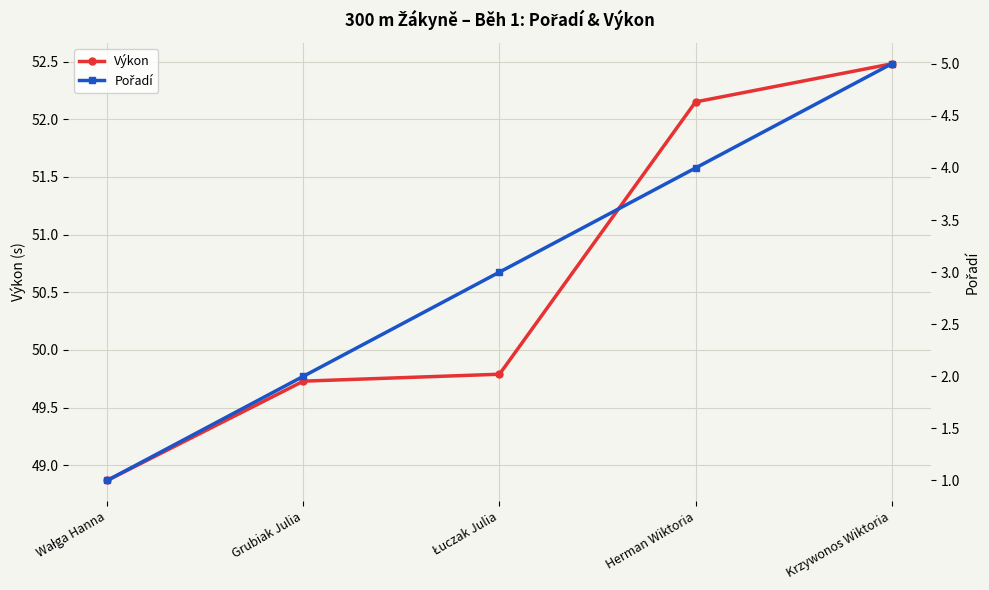

List the series in order of their overall mean, highest first.

Výkon, Pořadí